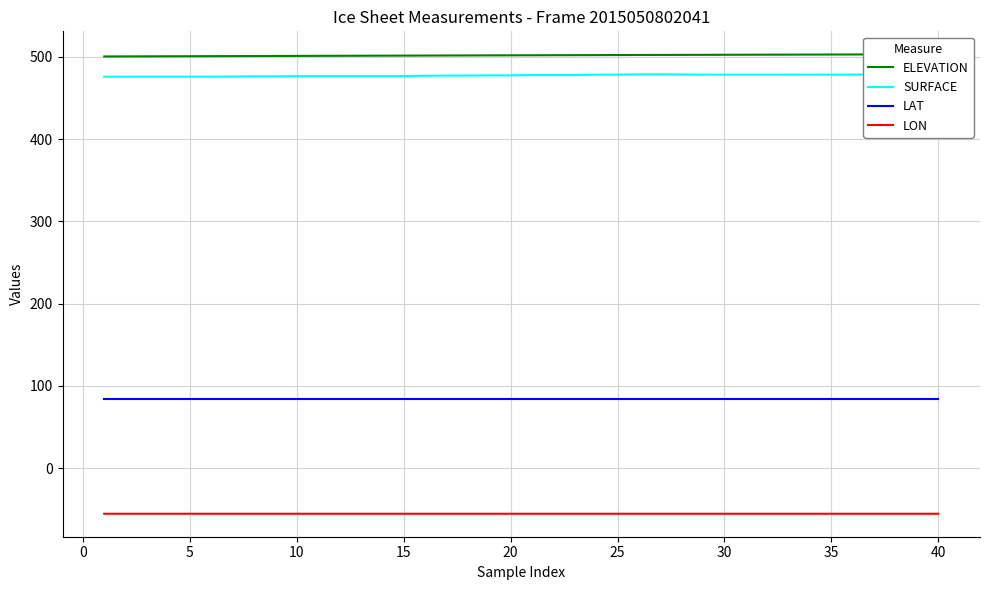

Rank the series by their maximum value, from lowest to highest.

LON, LAT, SURFACE, ELEVATION